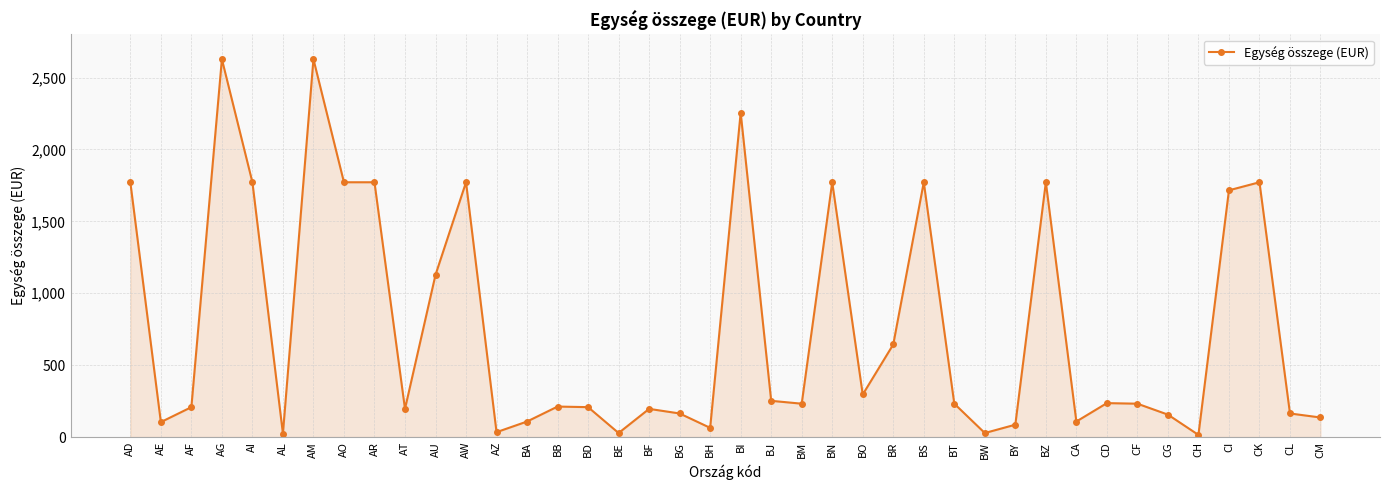

Where is the first local minimum?

AE